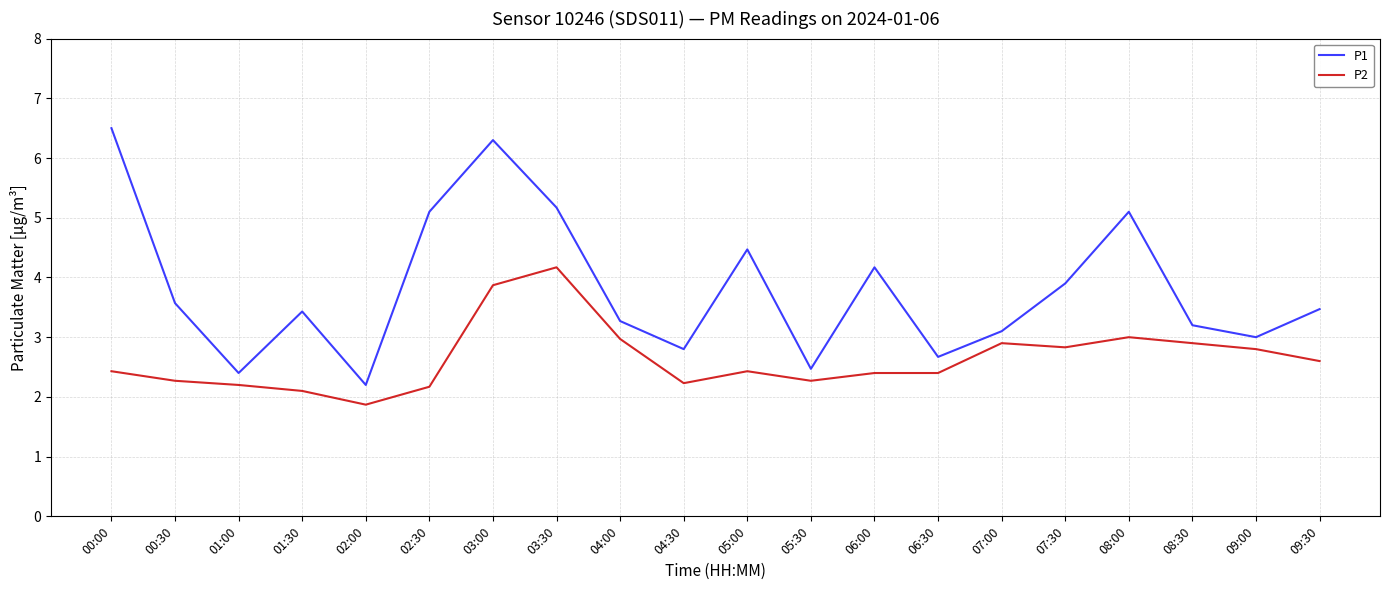

What is the spread (max minus min) of values at 05:00?

2.0